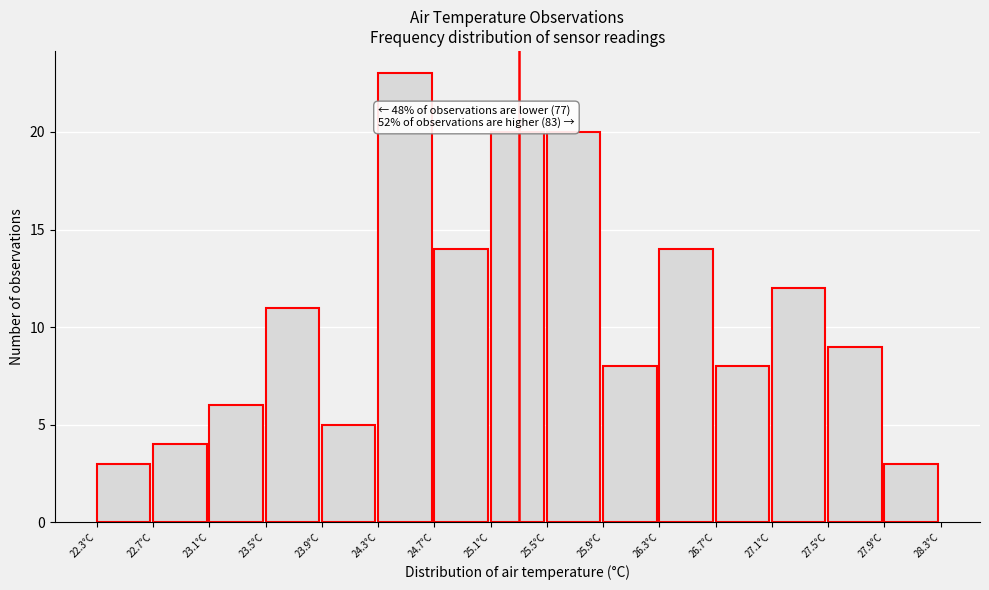

Over which range of the x-axis is the bar tallest?

24.3 to 24.7